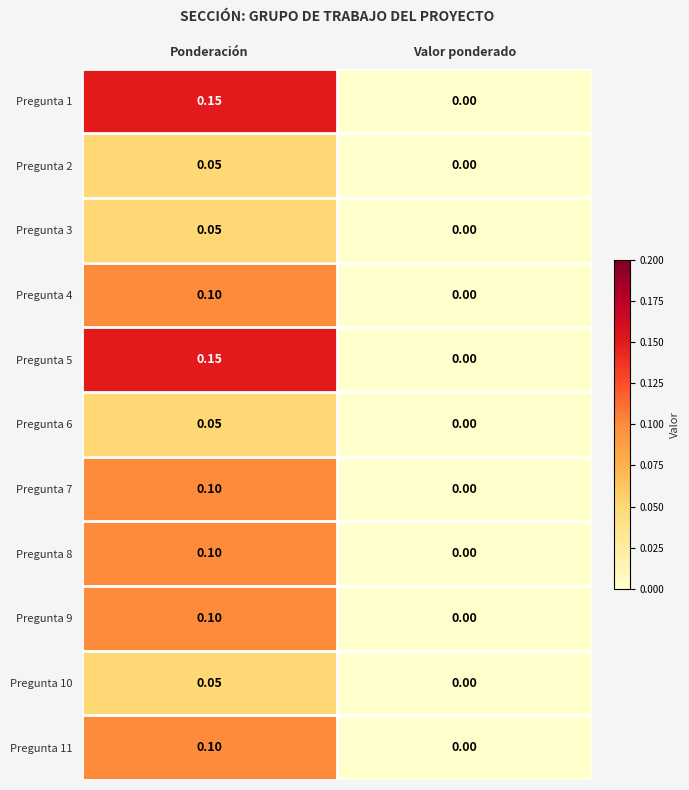

At which category is the sum across all series the highest?

Ponderación